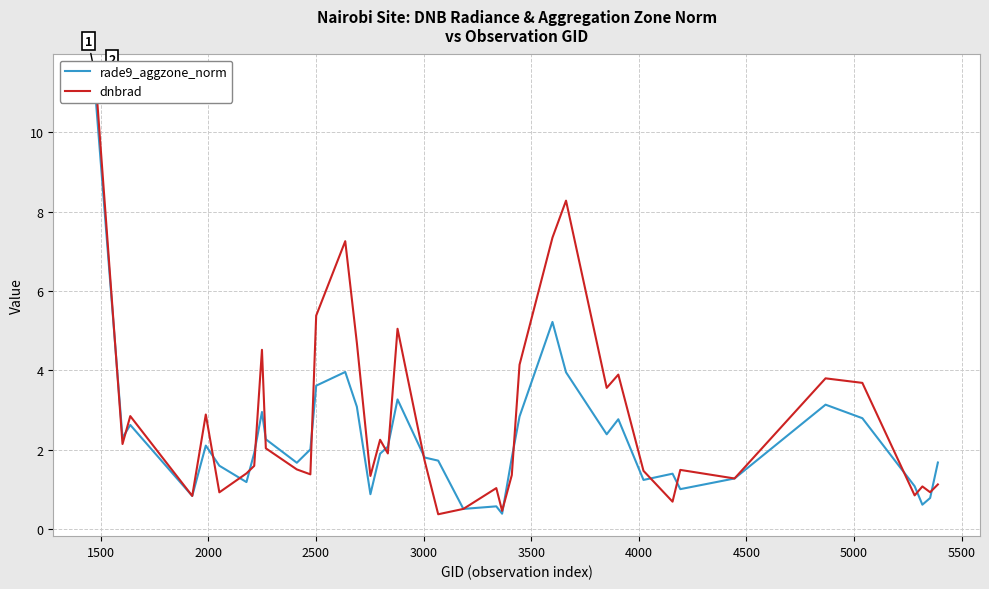

True or false: rade9_aggzone_norm has a value of 3.8 at 29.

False